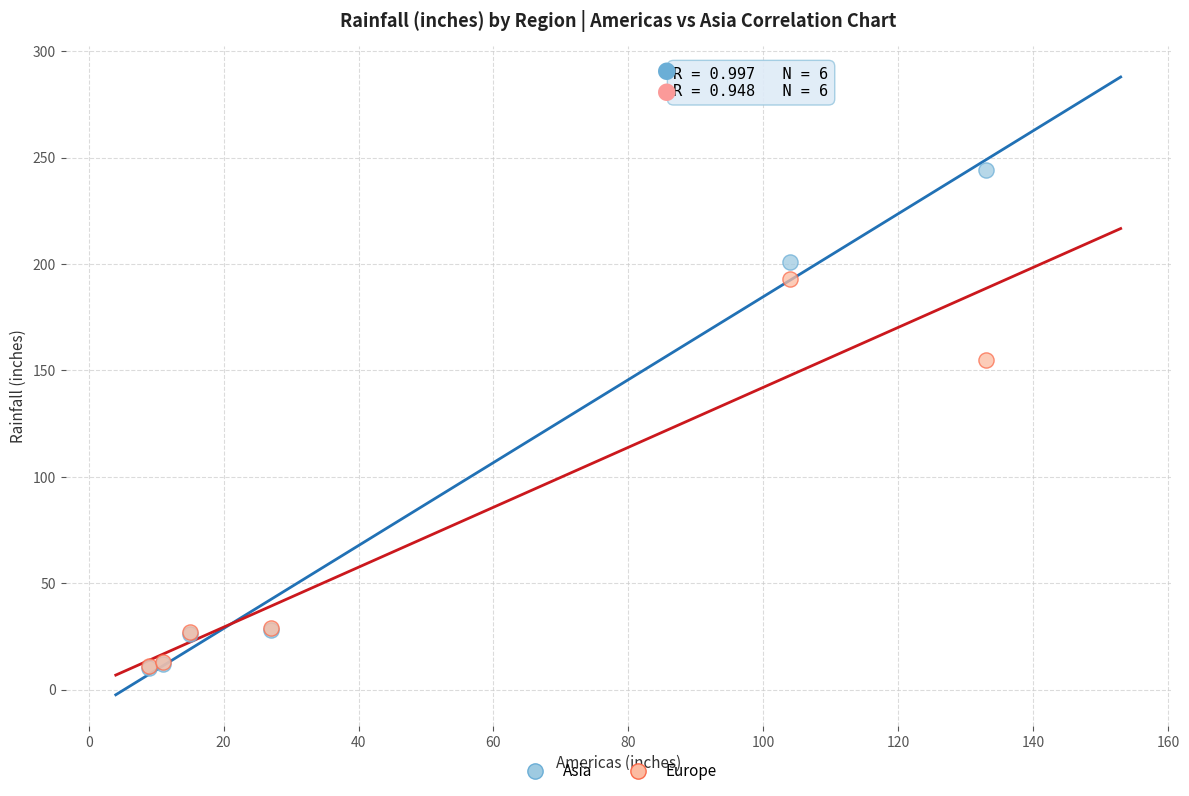

Across all series, what Y value is closest to 127?

155